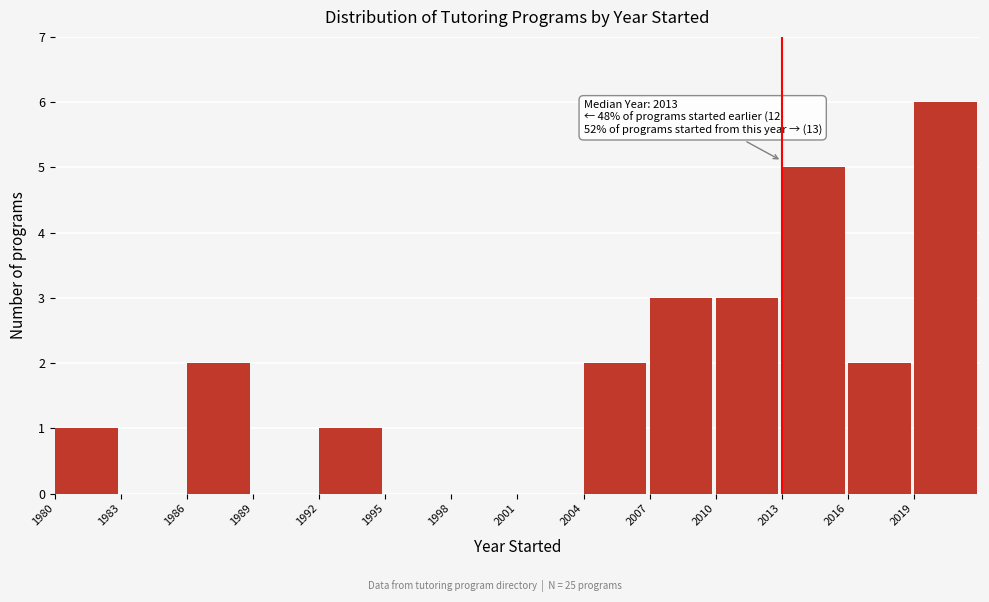

Which range on the x-axis has the tallest bar?

2019 to 2022